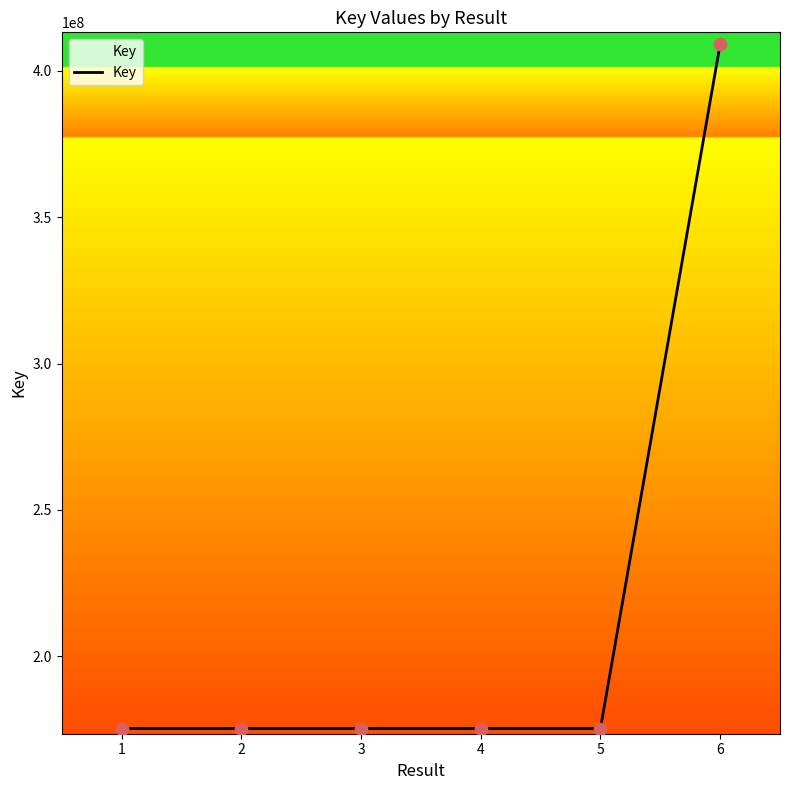

What is the ratio of the value at 5 to the value at 6?

0.4